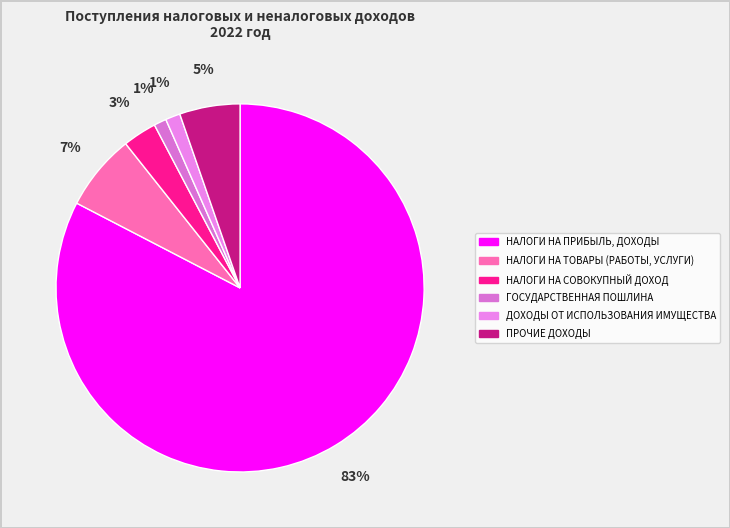

Is ДОХОДЫ ОТ ИСПОЛЬЗОВАНИЯ ИМУЩЕСТВА the majority of the pie?

No